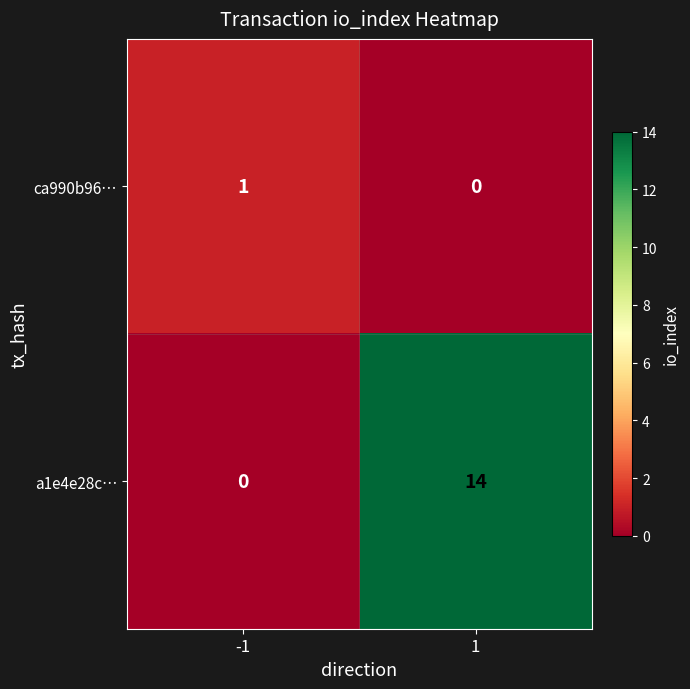

Which series has the largest range (max minus min)?

a1e4e28c…